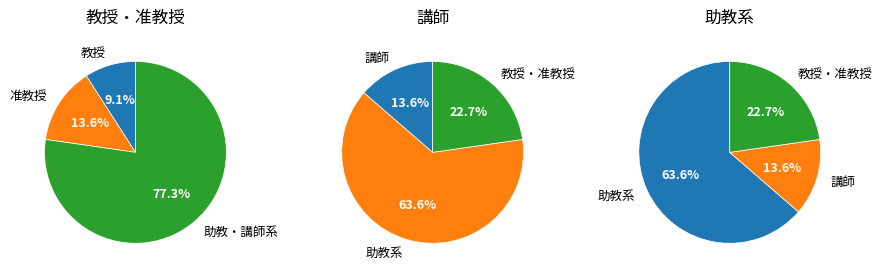

True or false: 准教授 accounts for 14% of the total.

True